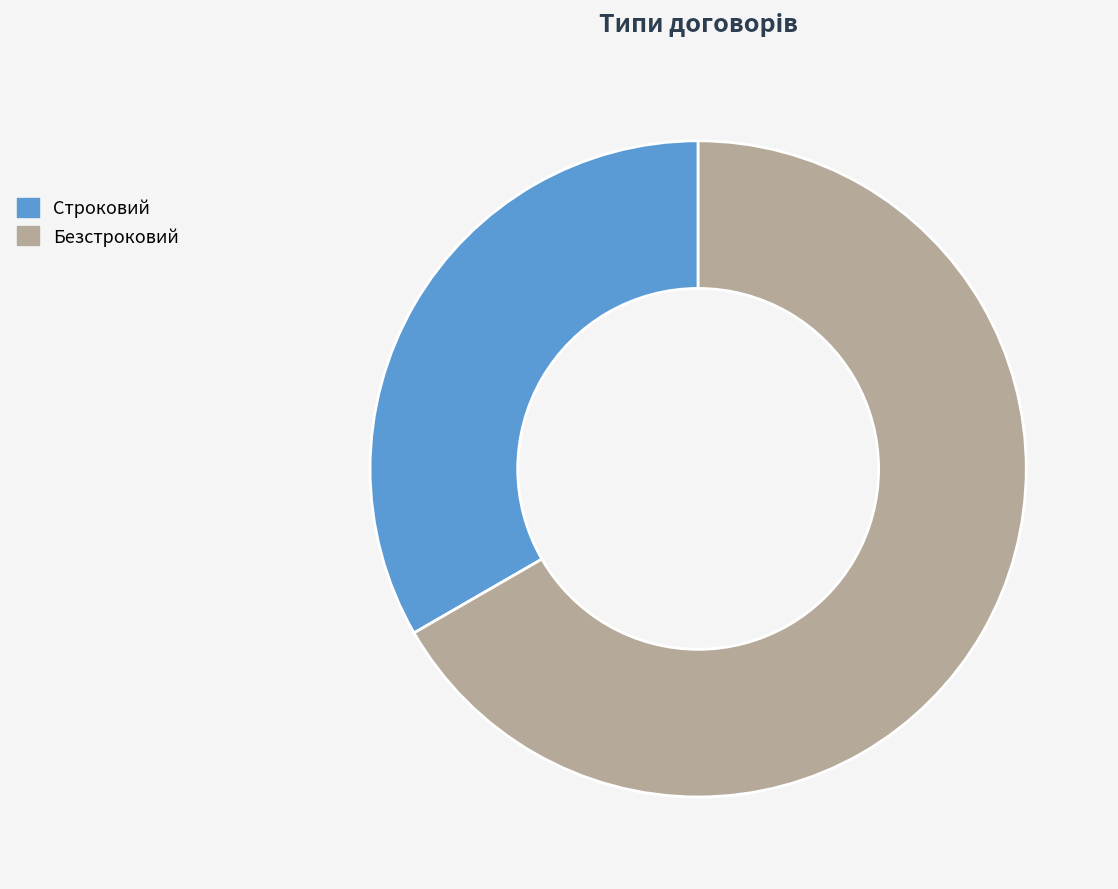

Is it true that Безстроковий is 74% of the pie?

False